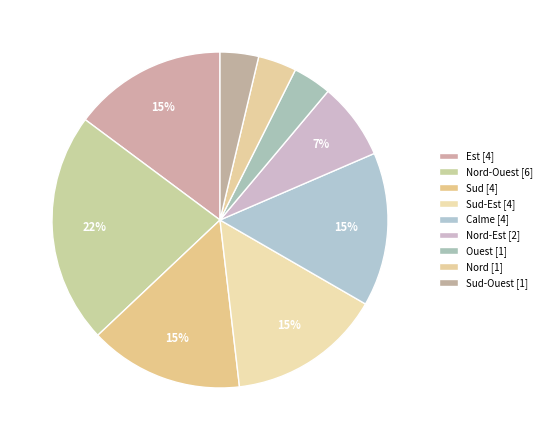

How many slices are in this pie chart?

9